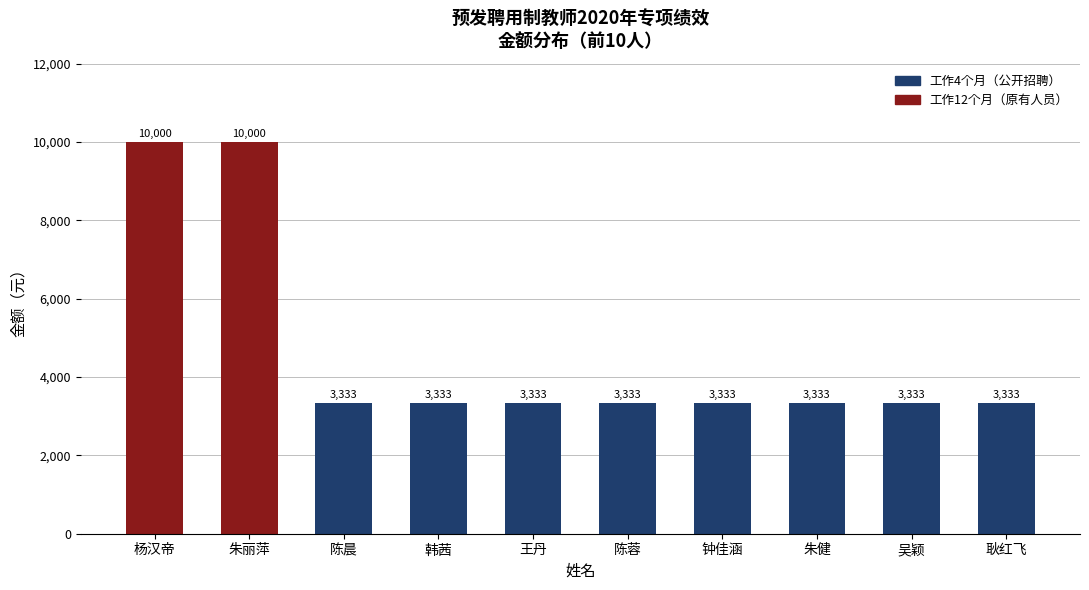

The value at 钟佳涵 is 4793.0. True or false?

False